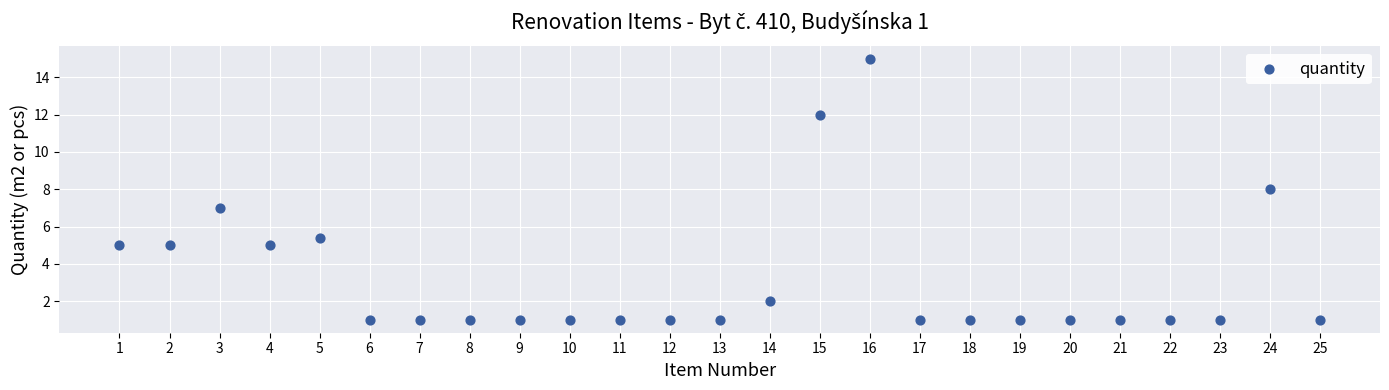

What is the range of Y values (max minus min)?

14.0